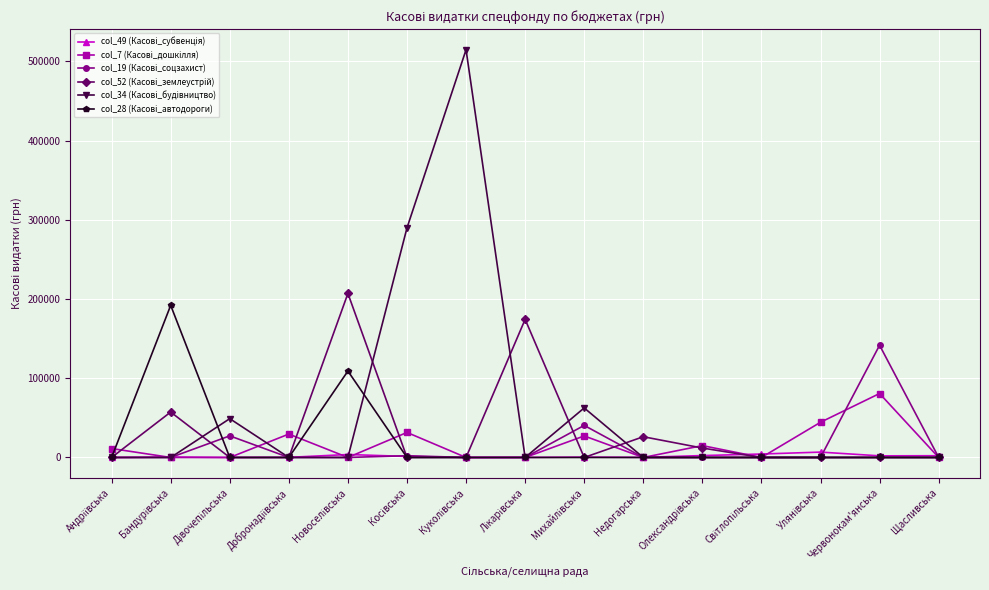

What is the maximum value shown in the chart?

514690.1